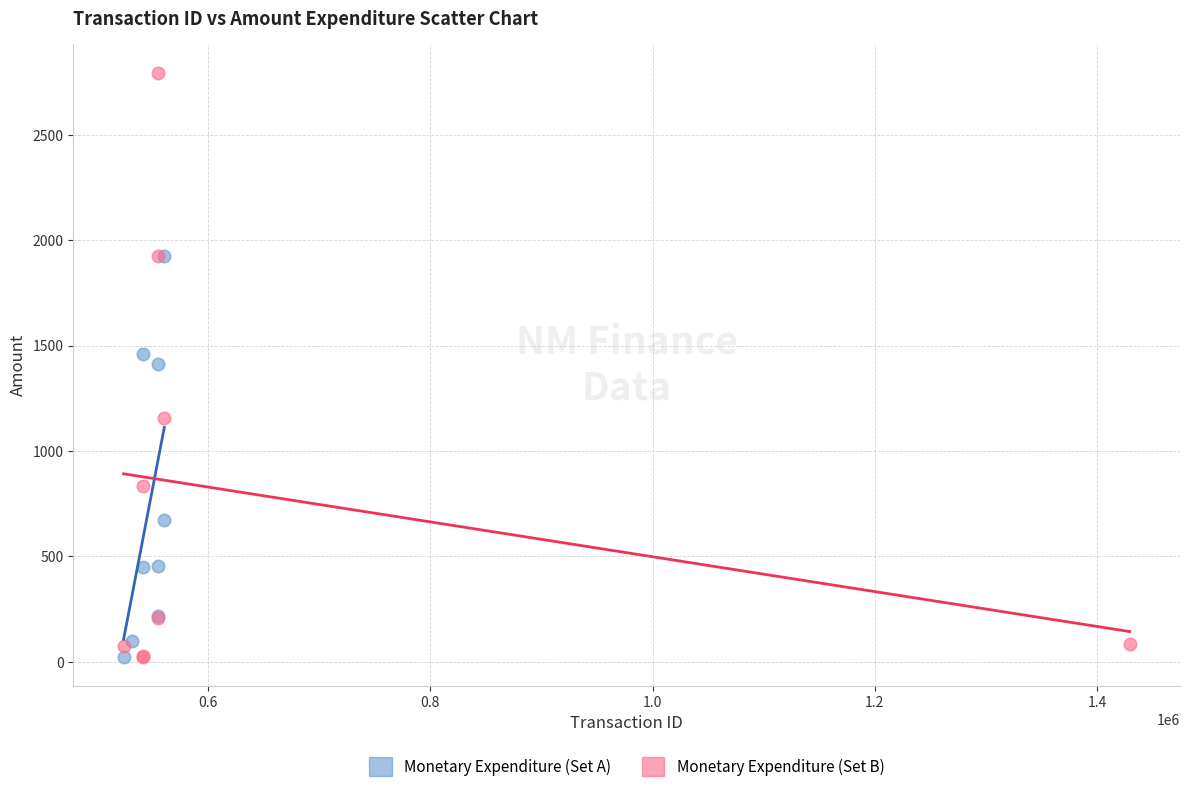

Which series has the largest Y range (max minus min)?

Monetary Expenditure (Set B)